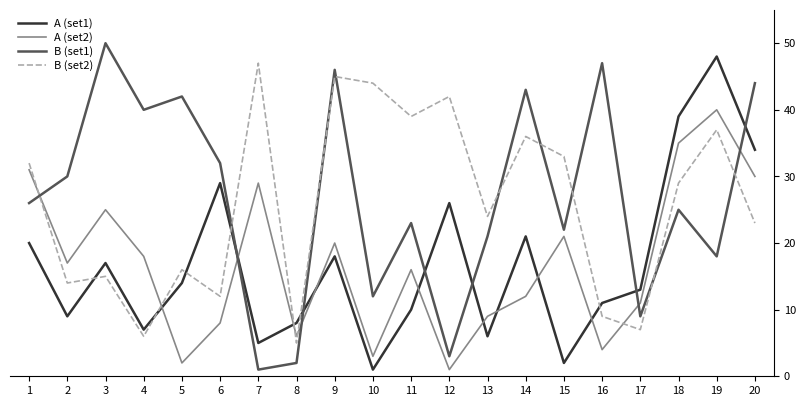

Rank the series by their maximum value, from lowest to highest.

A (set2), B (set2), A (set1), B (set1)